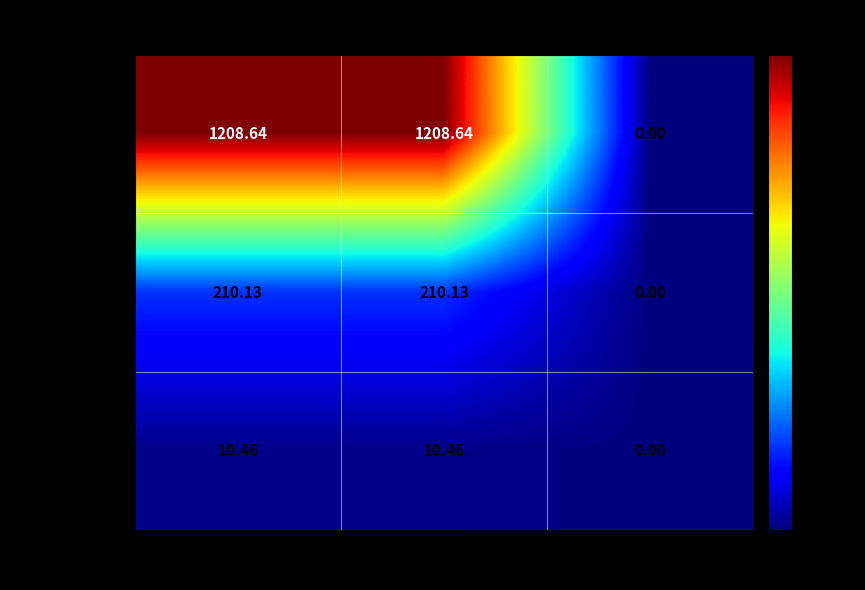

Is the value of 城乡社区支出 at 小计 greater than the value of 教育支出 at 基本支出?

No